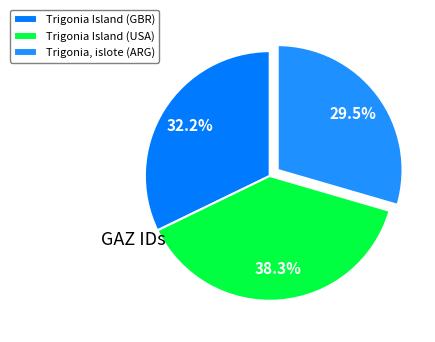

What is the smallest slice in the pie chart?

Trigonia, islote (ARG)